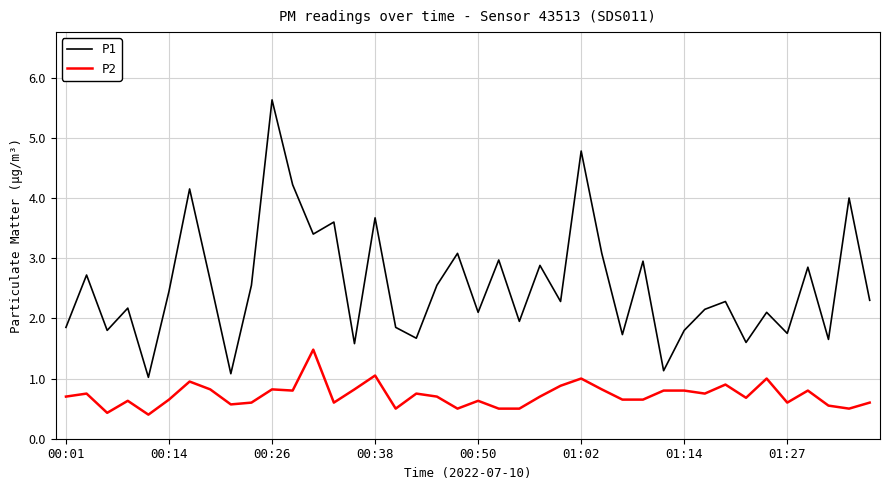

What is the difference between the maximum and minimum values in the P2 series?

1.1